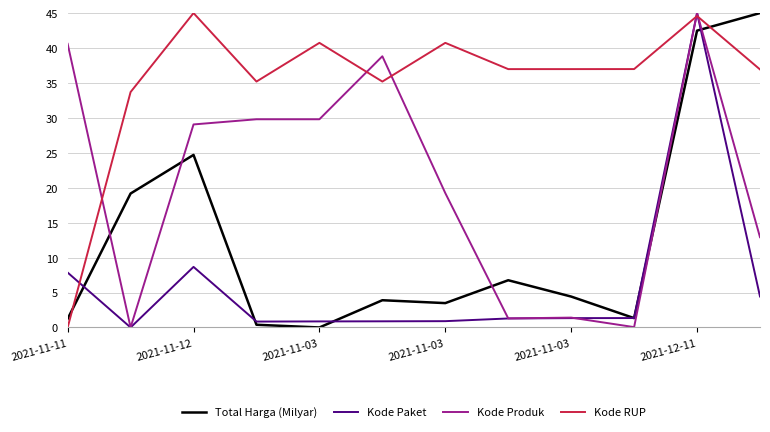

What is the maximum value shown in the chart?

45.0